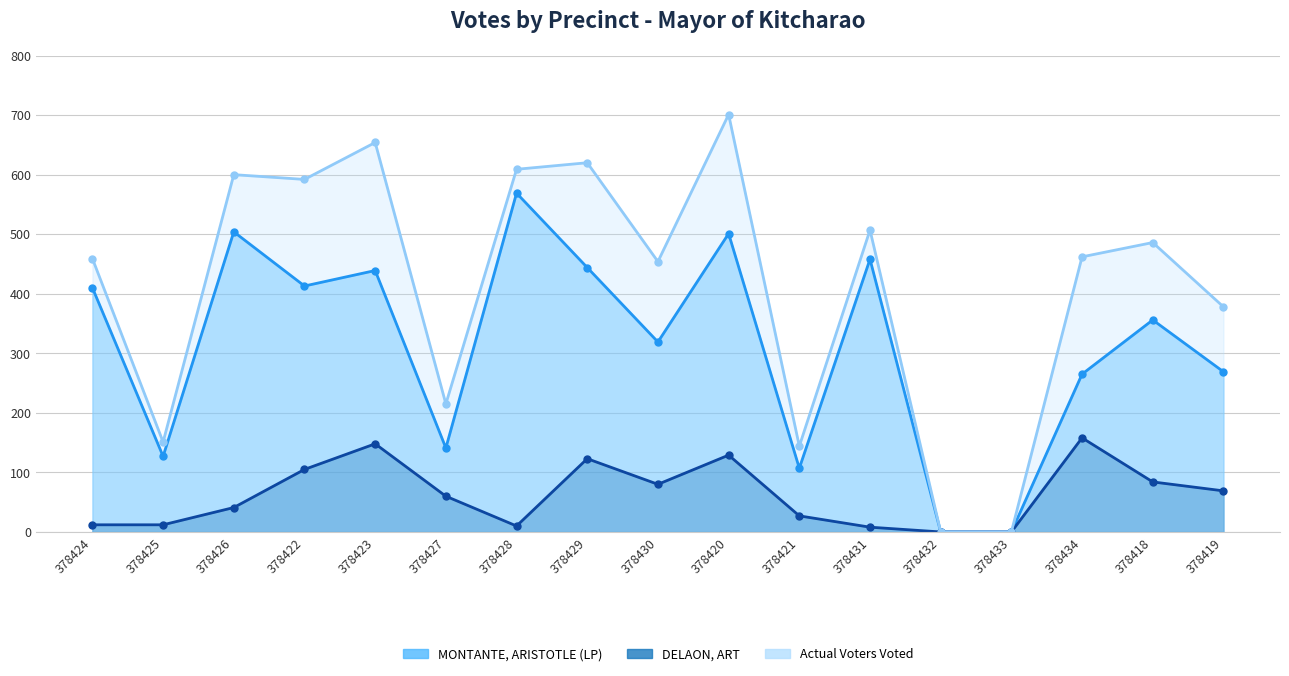

Which series has the largest range (max minus min)?

Actual Voters Voted